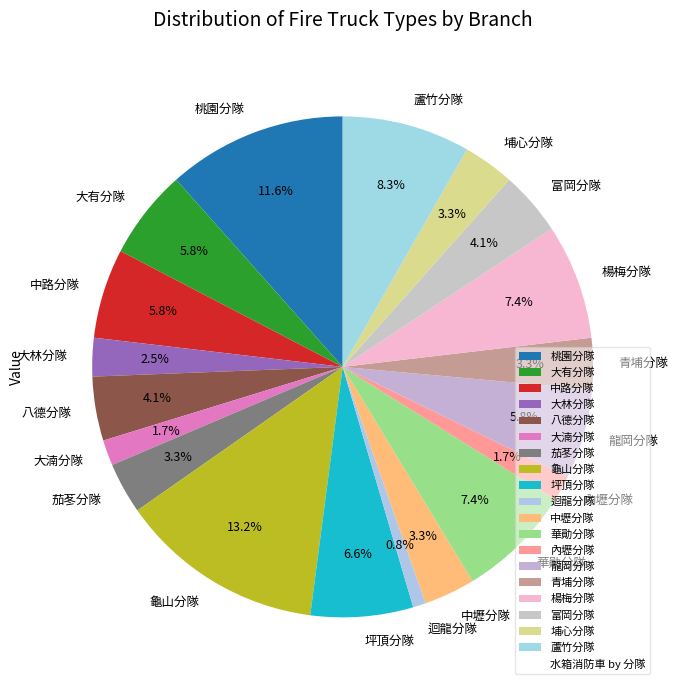

Is it true that 龍岡分隊 is 1% of the pie?

False